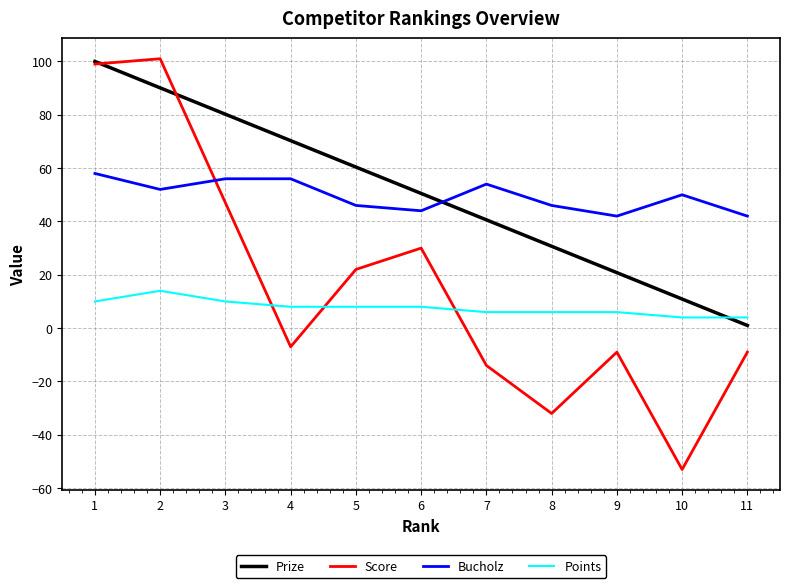

True or false: Score has a value of 44.4 at 2.

False